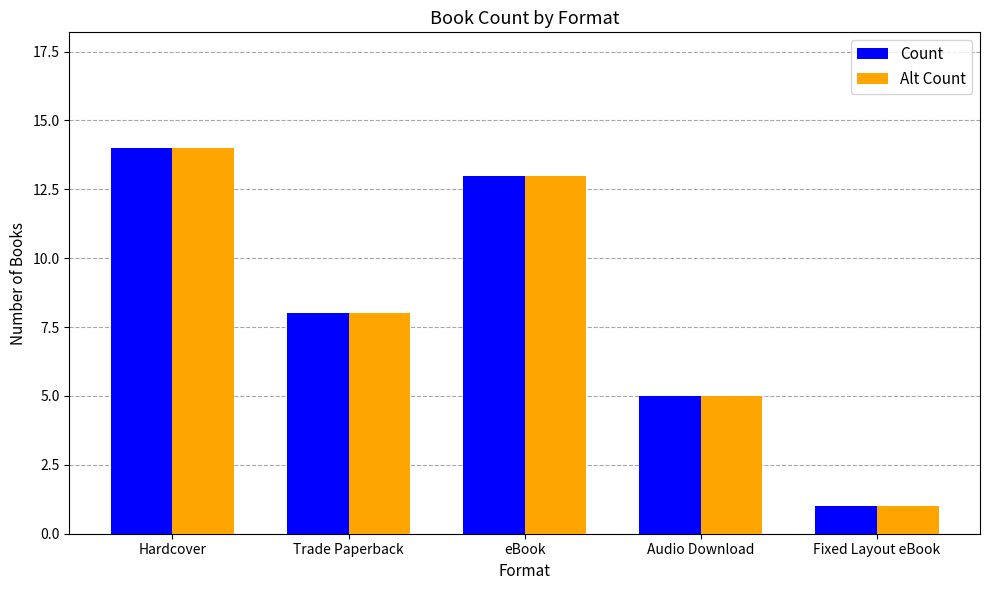

Which label corresponds to the largest value in the chart?

Hardcover